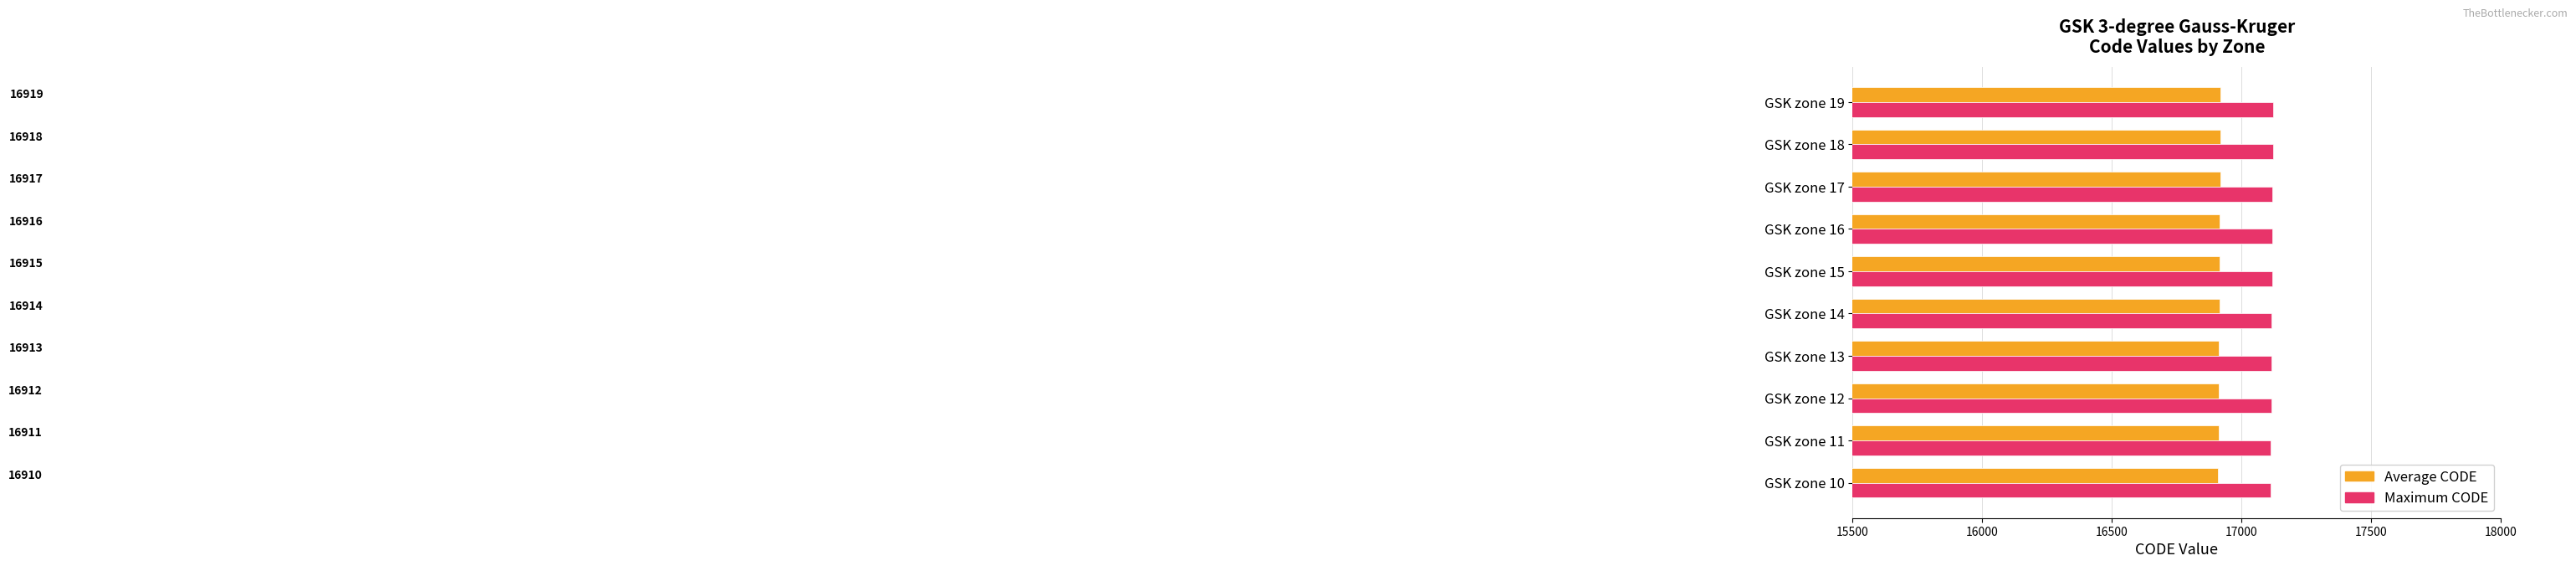

Rank the categories by Maximum CODE value from lowest to highest.

GSK zone 10, GSK zone 11, GSK zone 12, GSK zone 13, GSK zone 14, GSK zone 15, GSK zone 16, GSK zone 17, GSK zone 18, GSK zone 19